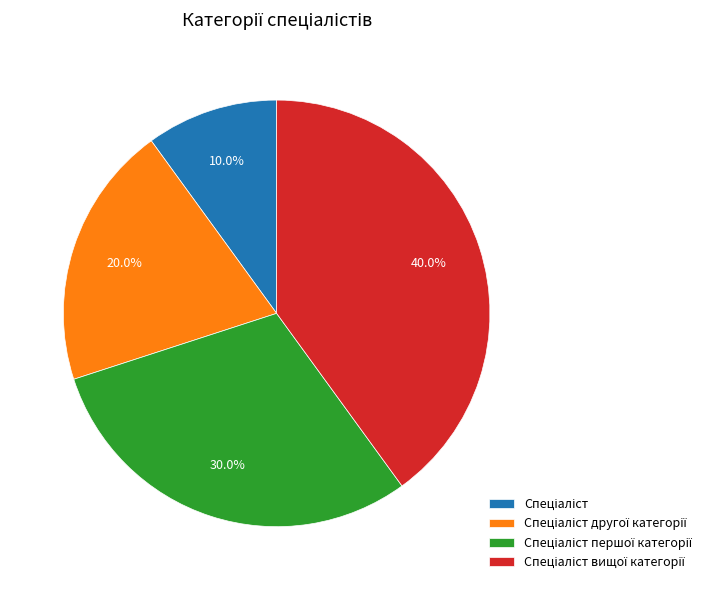

Count the number of slices in the pie.

4